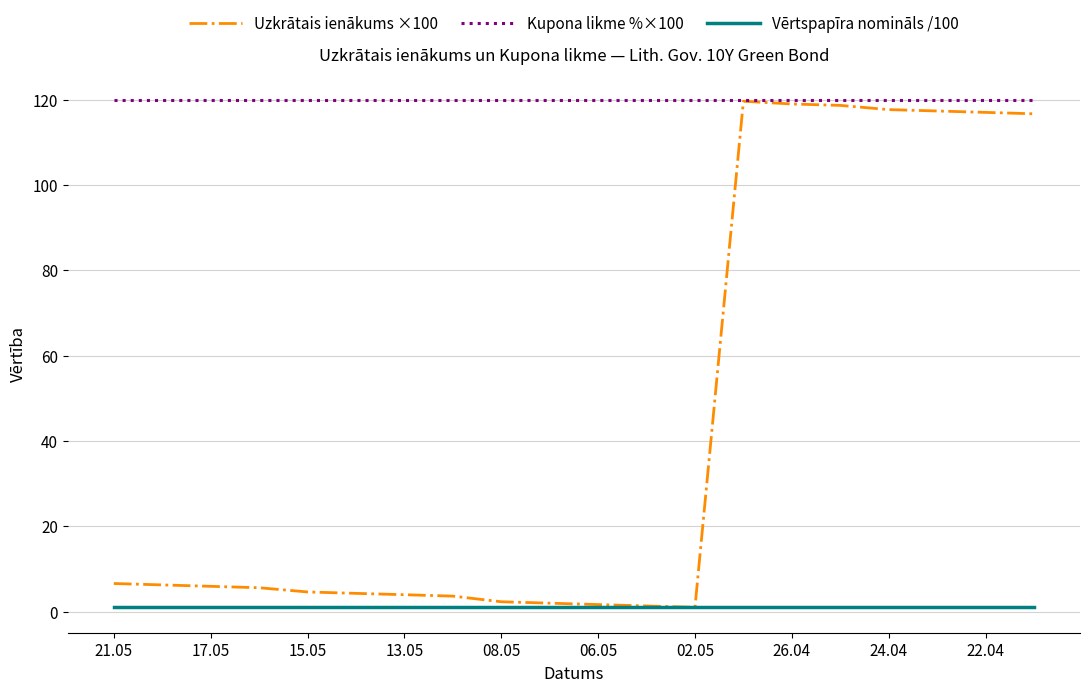

What is the greatest value displayed?

120.0